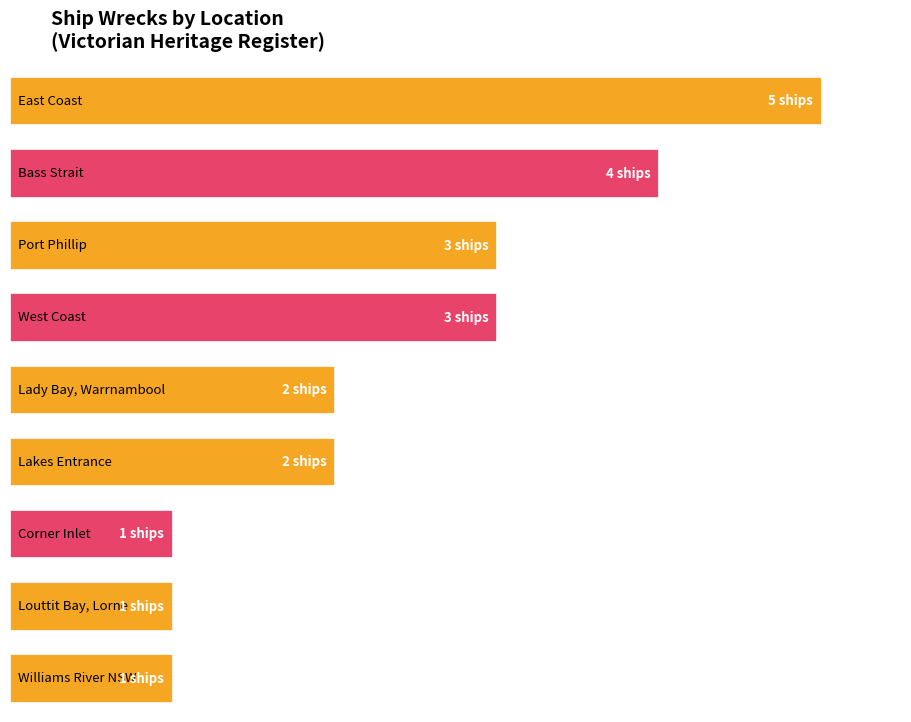

The chart shows a value of 3 at Victorian Heritage Register - Lakes Entrance. True or false?

False